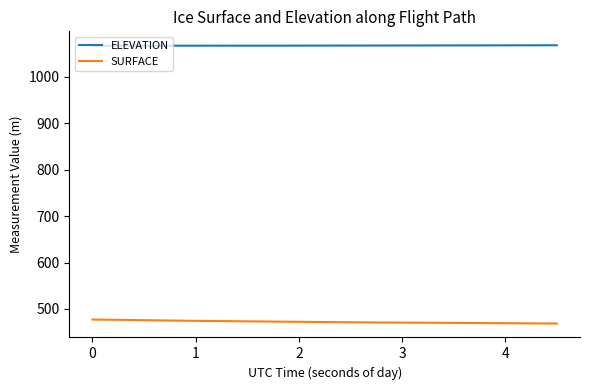

What is the highest value of the SURFACE series?

477.1